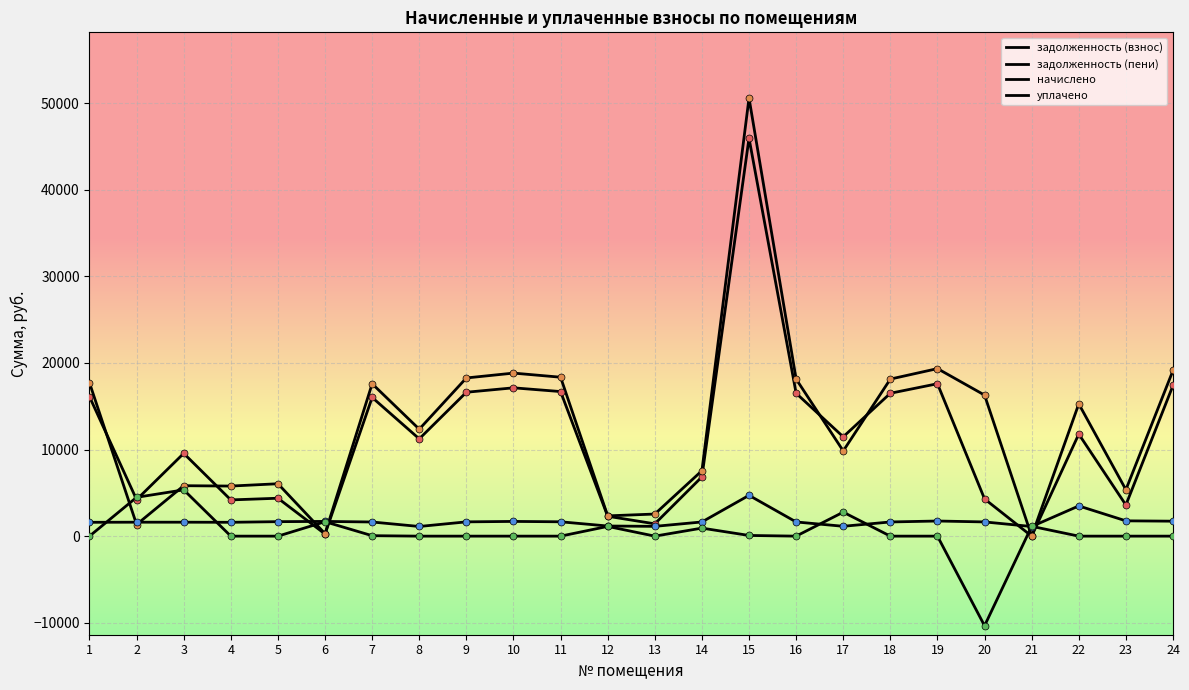

How many lines are shown in the chart?

4